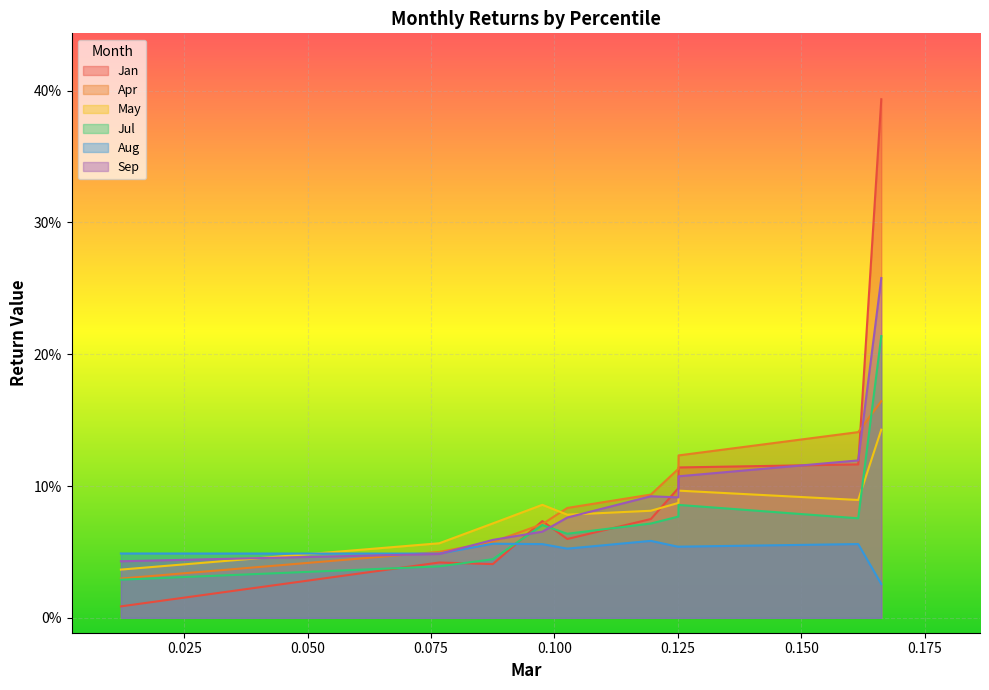

Which series has the largest total across all categories?

Jan